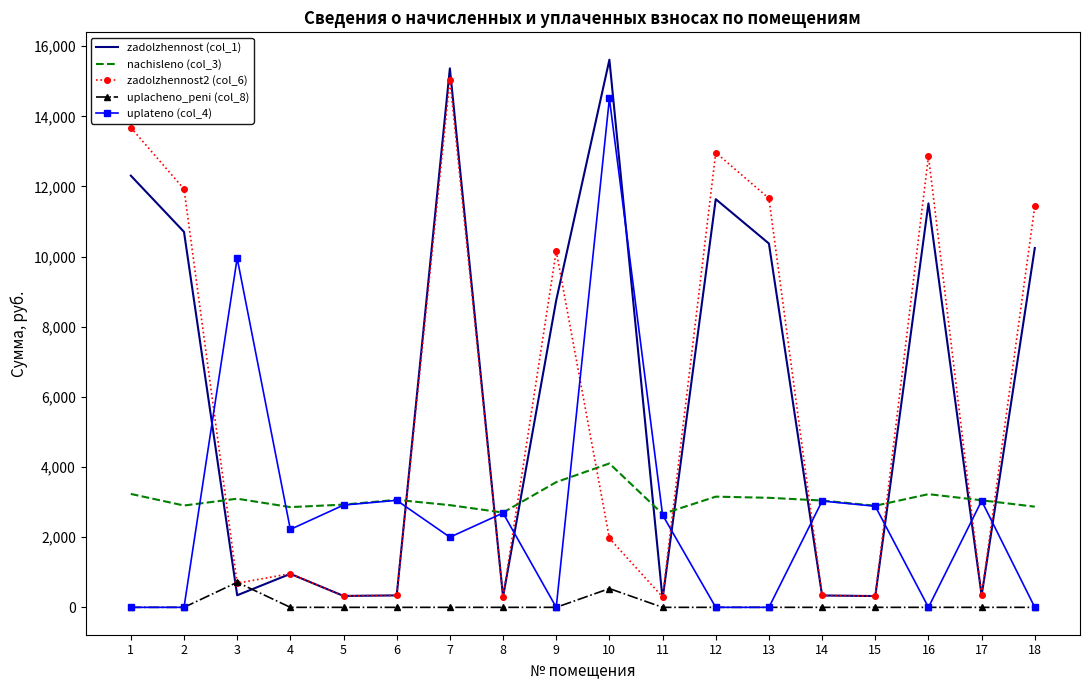

Which series has the largest range (max minus min)?

zadolzhennost (col_1)